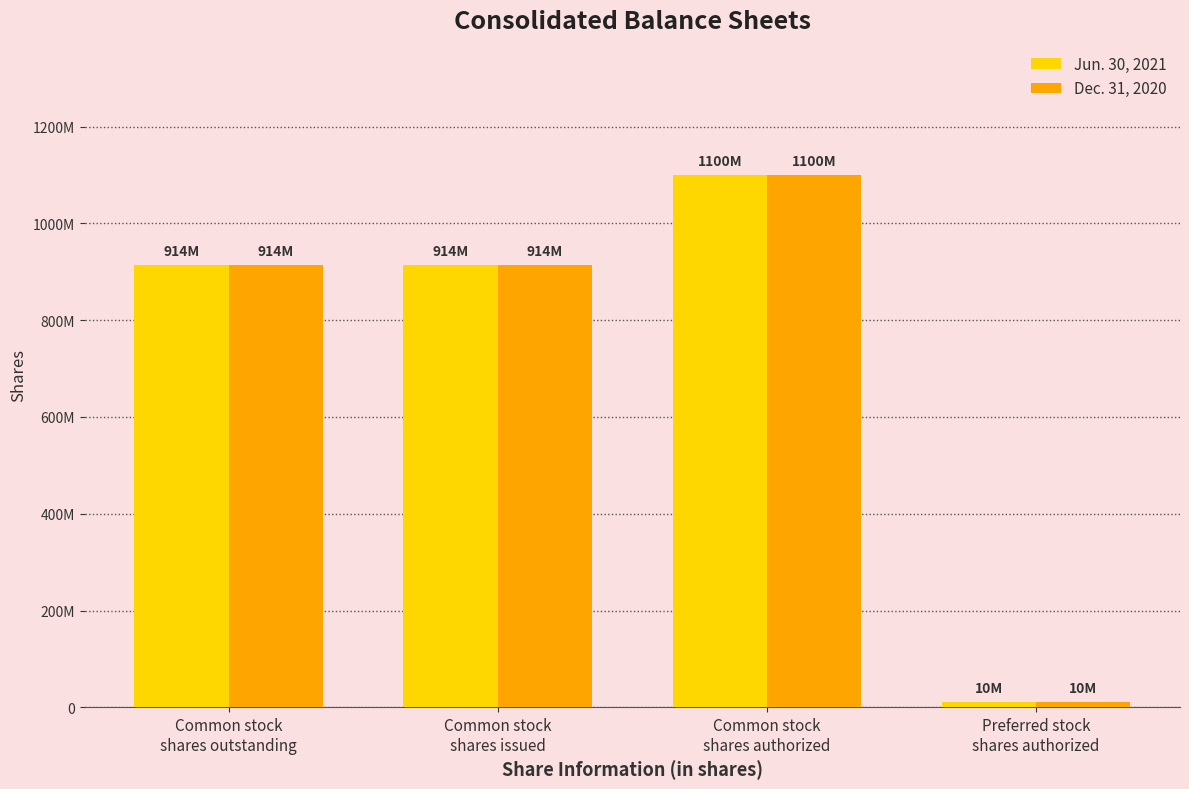

Reading left to right, what are all the values shown in this chart?

Jun. 30, 2021: Common stock
shares outstanding=914449957	Common stock
shares issued=914449957	Common stock
shares authorized=1100000000	Preferred stock
shares authorized=10000000
Dec. 31, 2020: Common stock
shares outstanding=914449957	Common stock
shares issued=914449957	Common stock
shares authorized=1100000000	Preferred stock
shares authorized=10000000